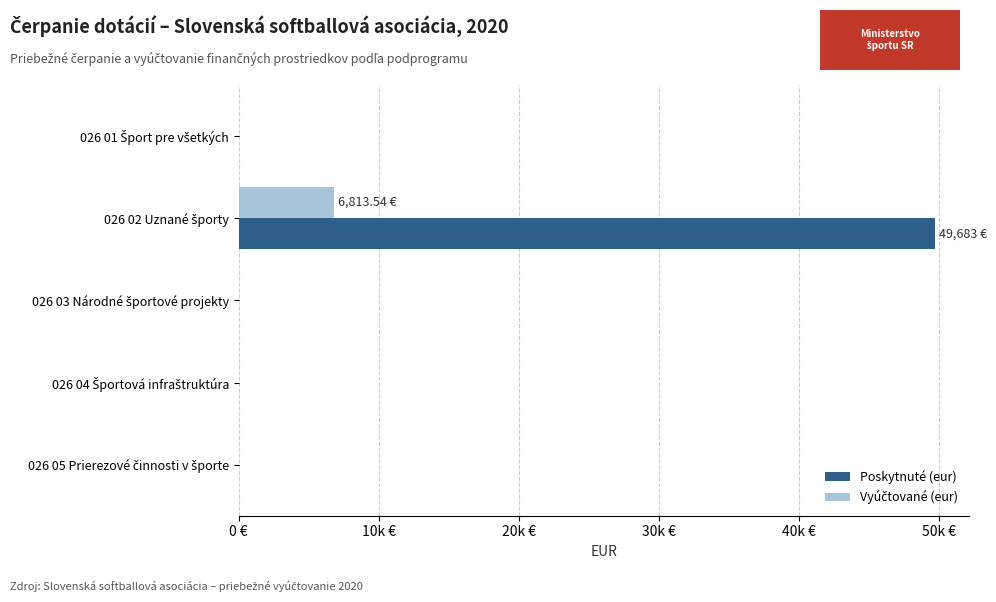

What is the value of the Poskytnuté (eur) bar at the 2nd from the left?

49683.0